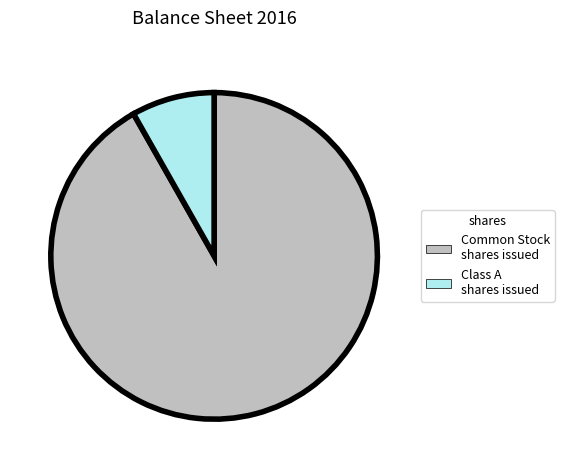

Is there any slice that represents more than half of the pie?

Yes